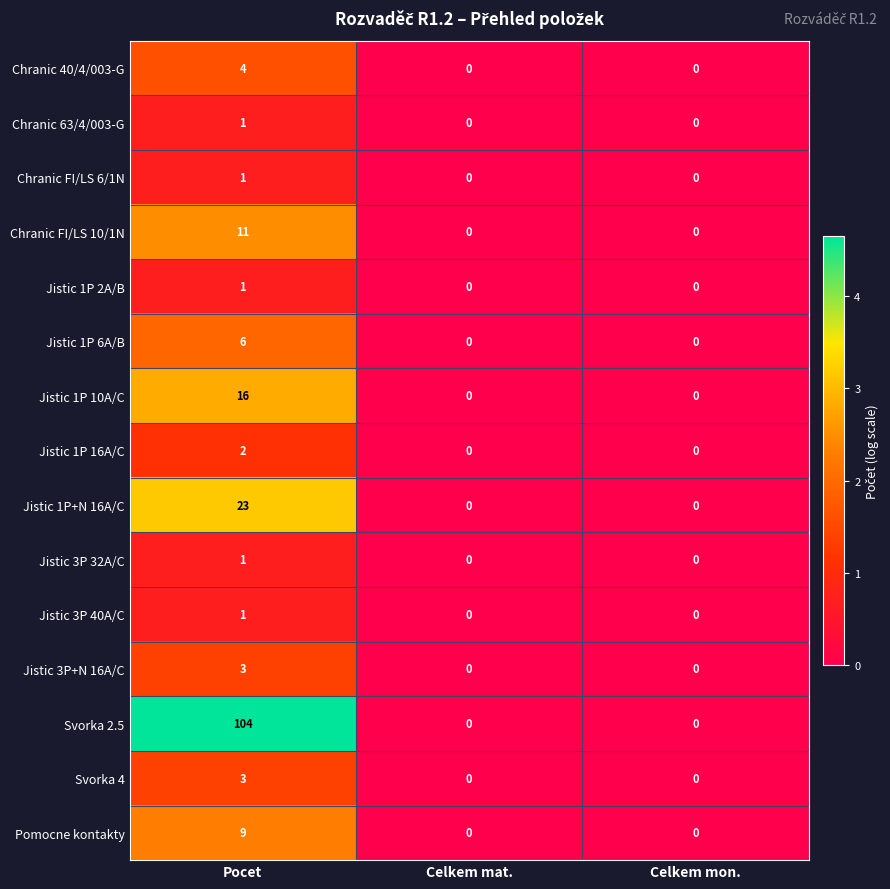

Between Pocet and Celkem mon., which series saw the biggest shift?

Svorka 2.5